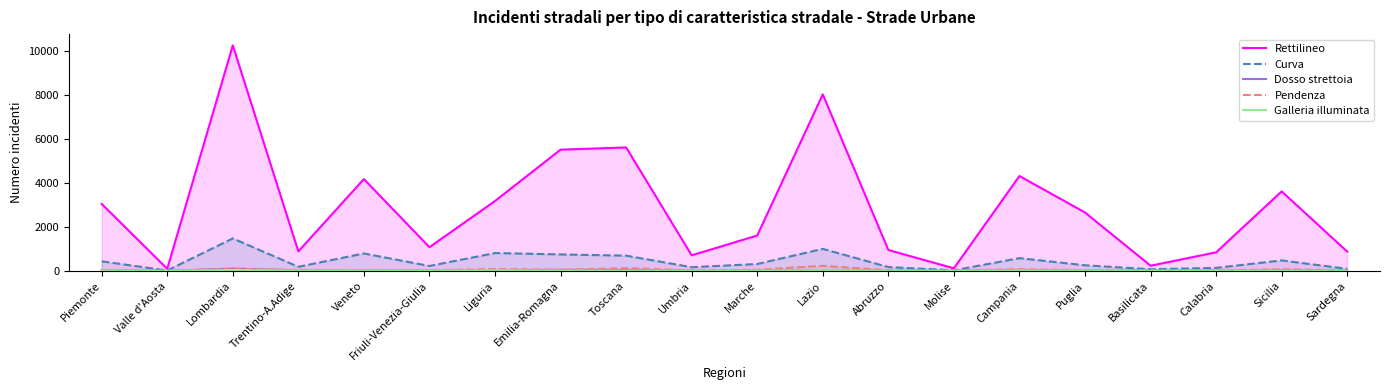

What is the minimum value for Curva?

16